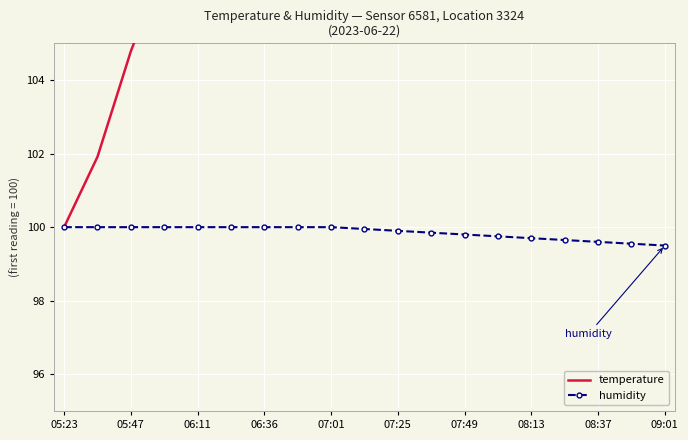

The value of humidity at 07:25 is 149.6. True or false?

False